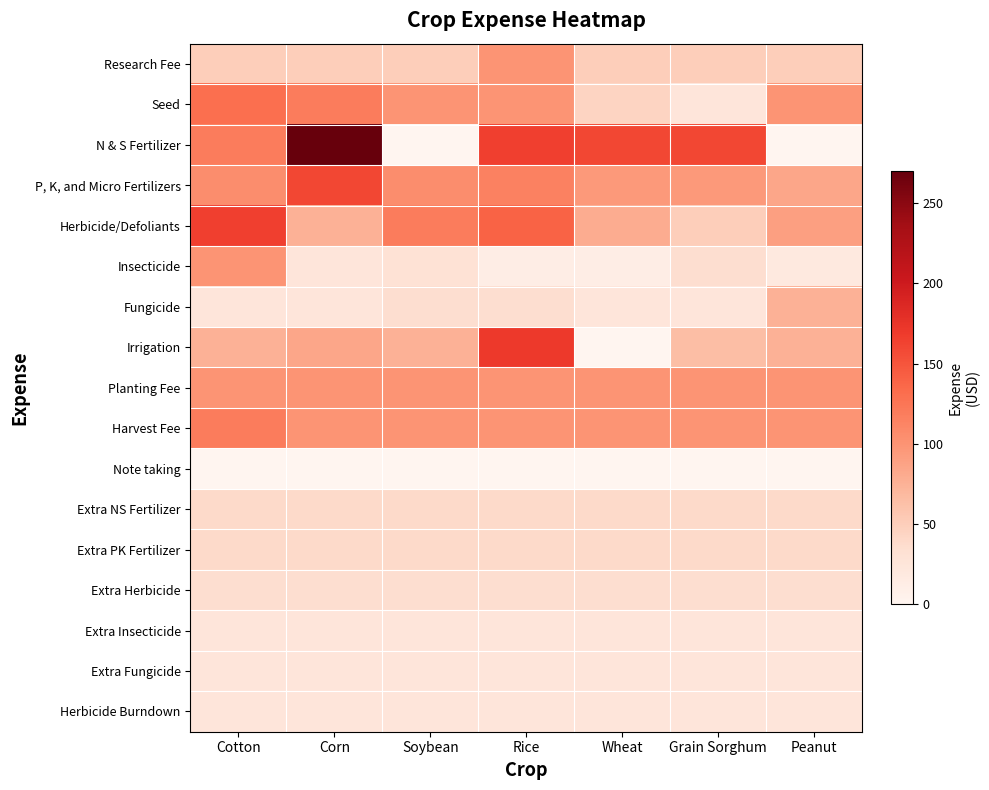

At which category does the chart reach its minimum across all series?

Soybean